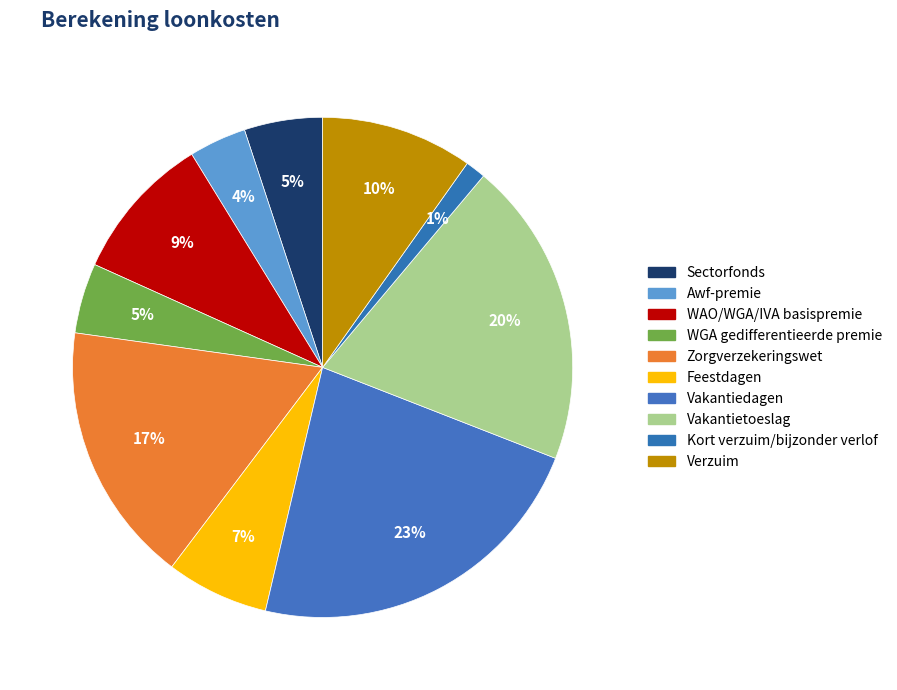

Which slice is the smallest?

Kort verzuim/bijzonder verlof